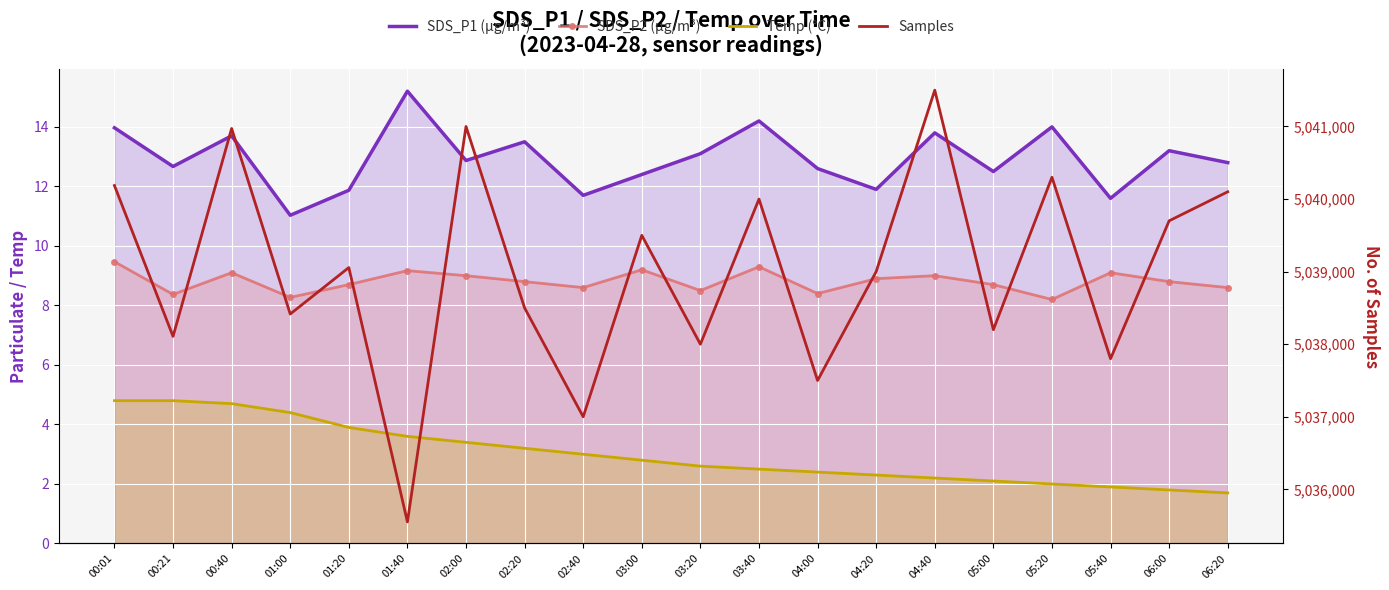

What position from the right is 00:40?

18